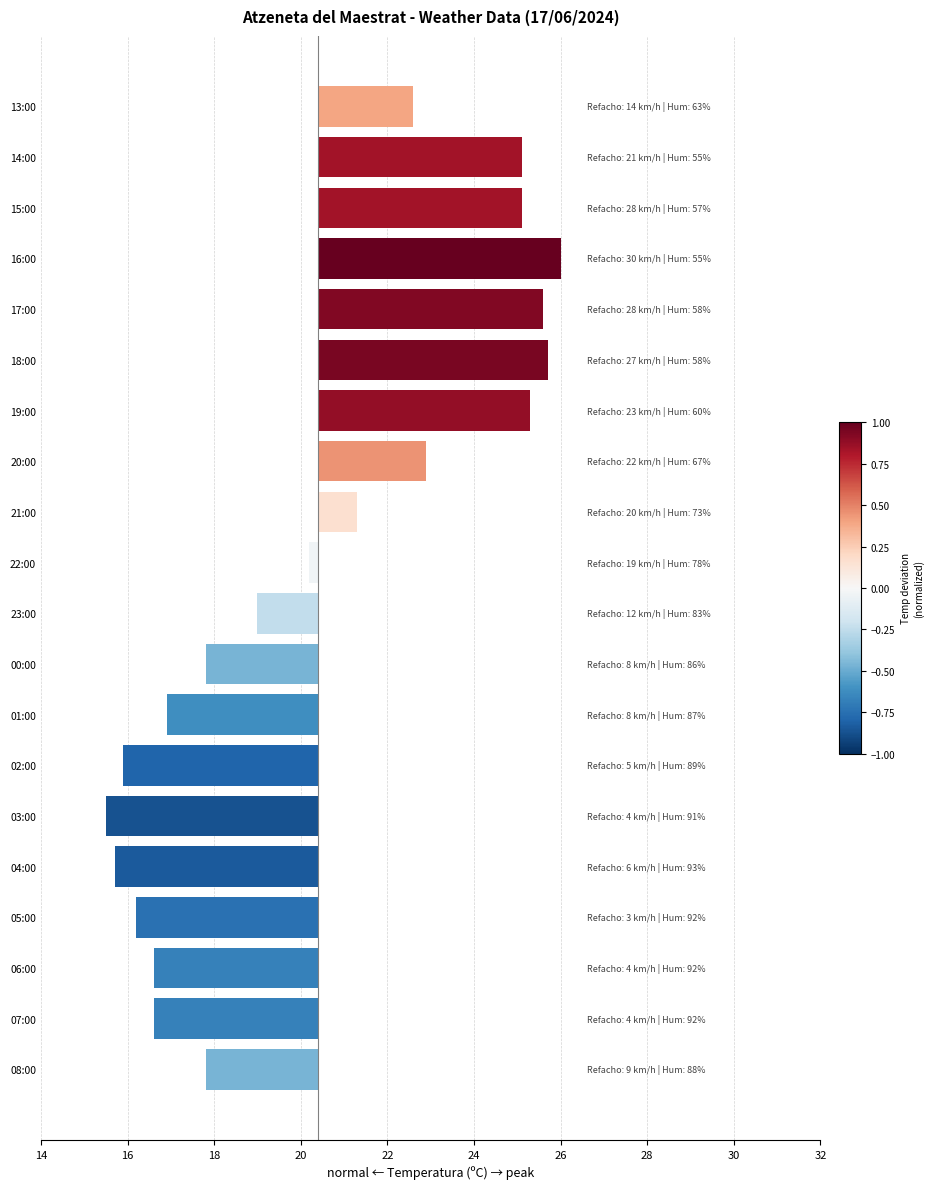

What is the label of the 17th bar from the left?

16:00